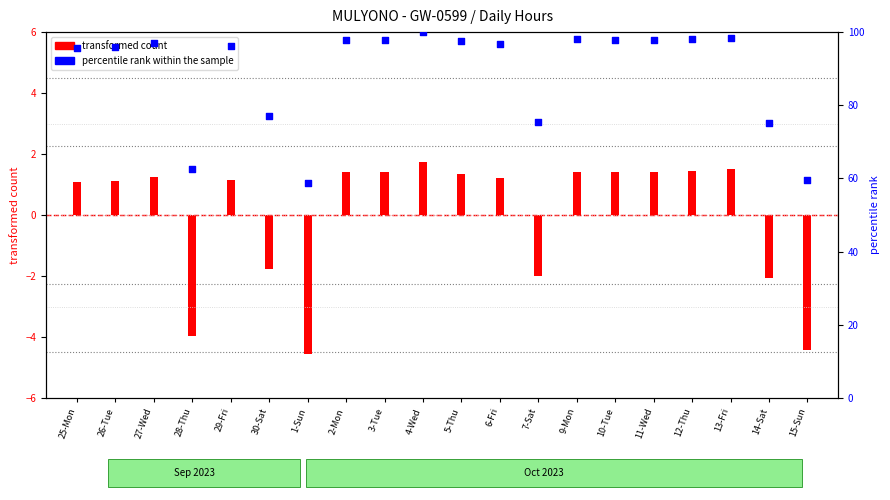

Which series has the largest Y range (max minus min)?

percentile rank within the sample